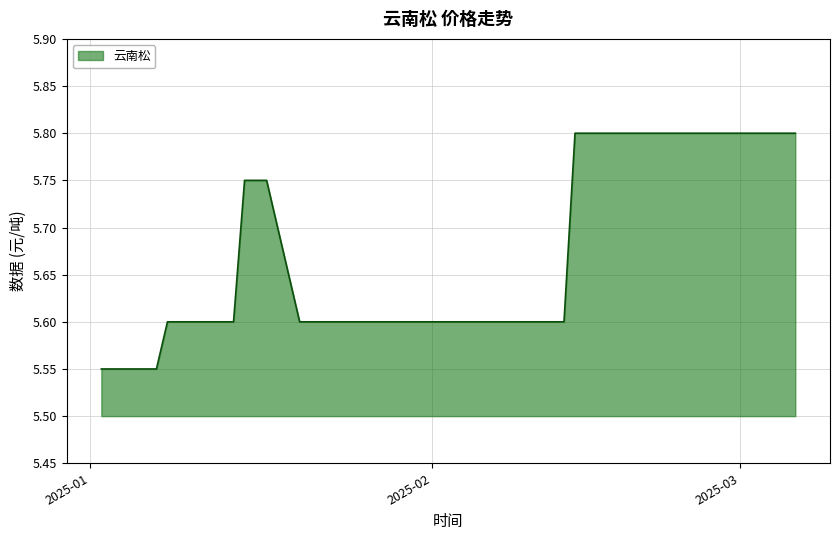

Does the chart display data point markers on the line(s)?

No